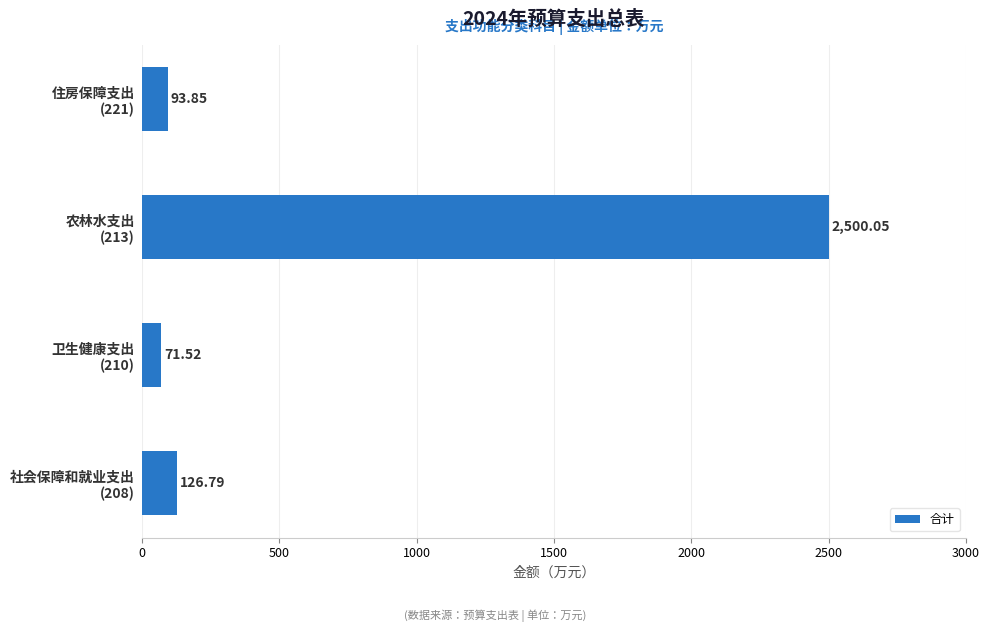

Rank the categories by value from highest to lowest.

农林水支出
(213), 社会保障和就业支出
(208), 住房保障支出
(221), 卫生健康支出
(210)